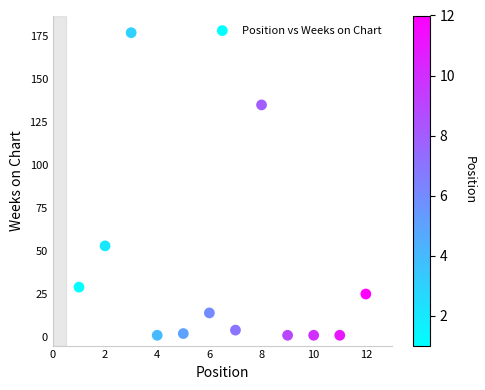

What Y value in the scatter plot is closest to 89?

53